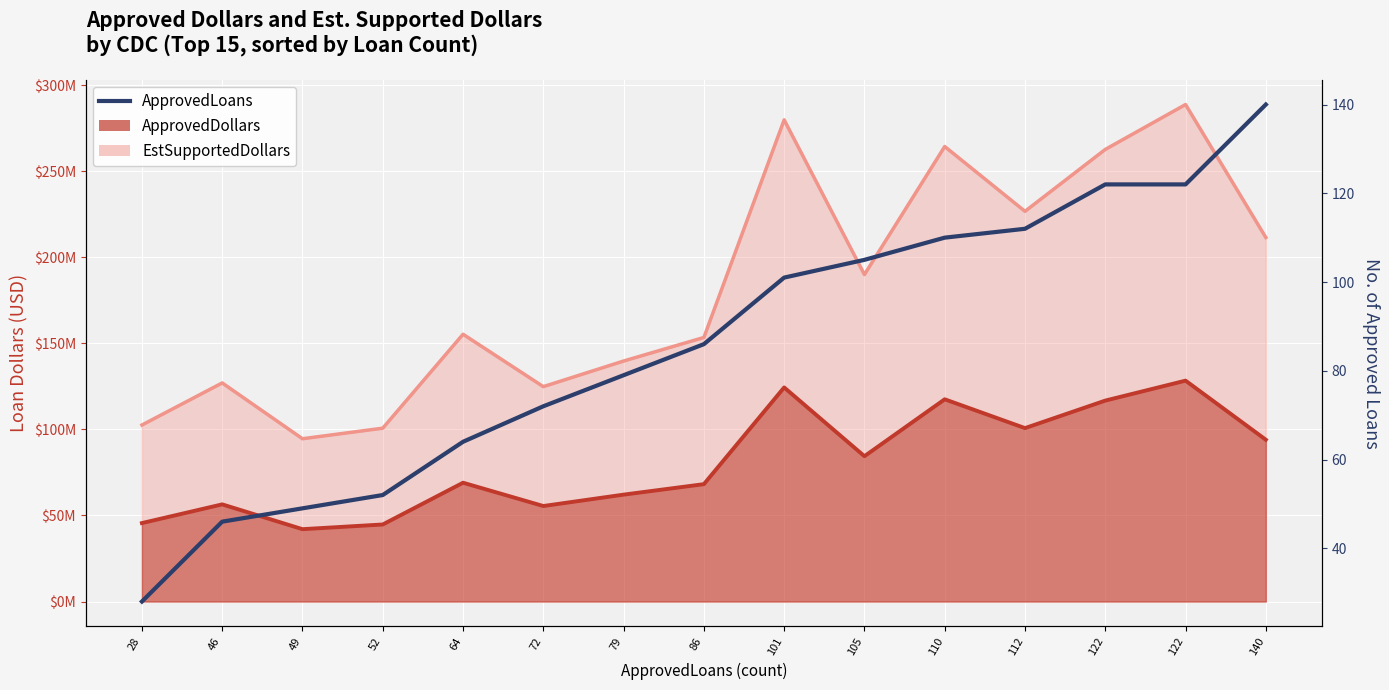

Rank the categories by value from highest to lowest.

140, 122, 122, 112, 110, 105, 101, 86, 79, 72, 64, 52, 49, 46, 28